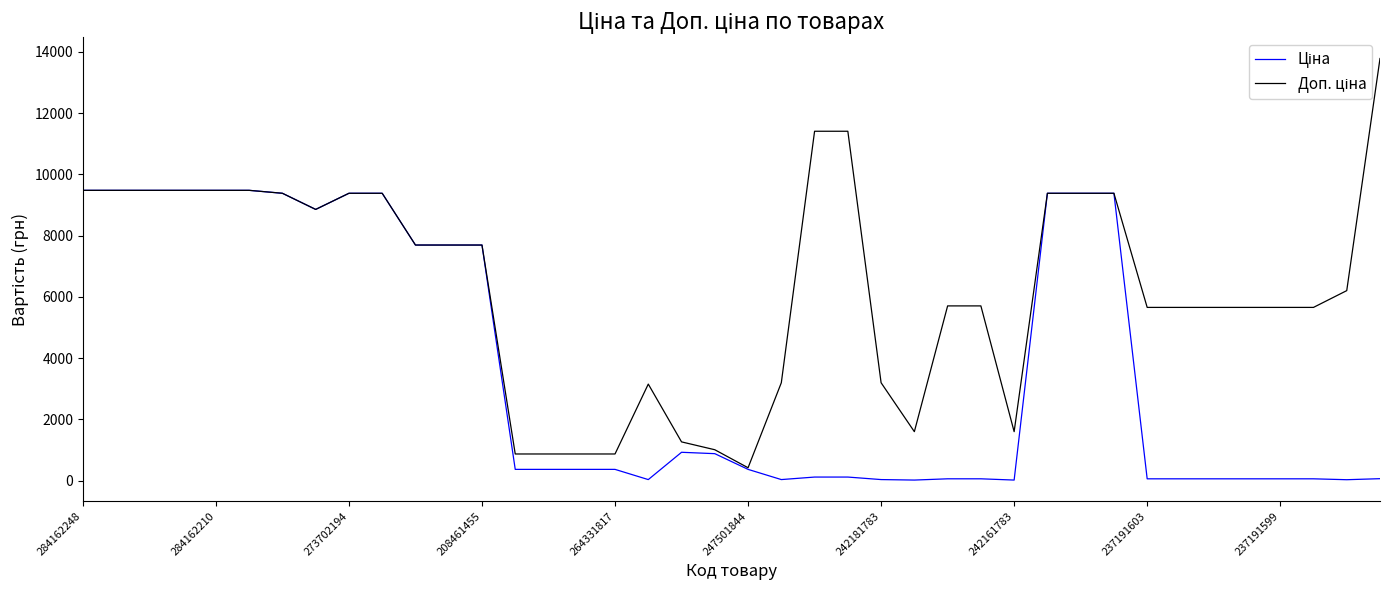

What is the greatest value displayed?

13785.8